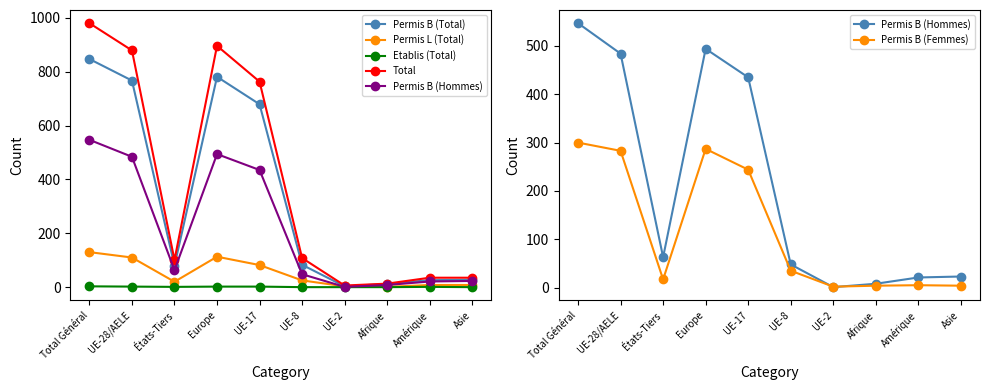

At which label is Permis L (Total) closest to 65?

UE-17